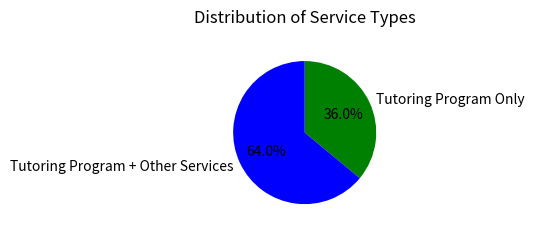

Which has a higher value, Tutoring Program + Other Services or Tutoring Program Only?

Tutoring Program + Other Services